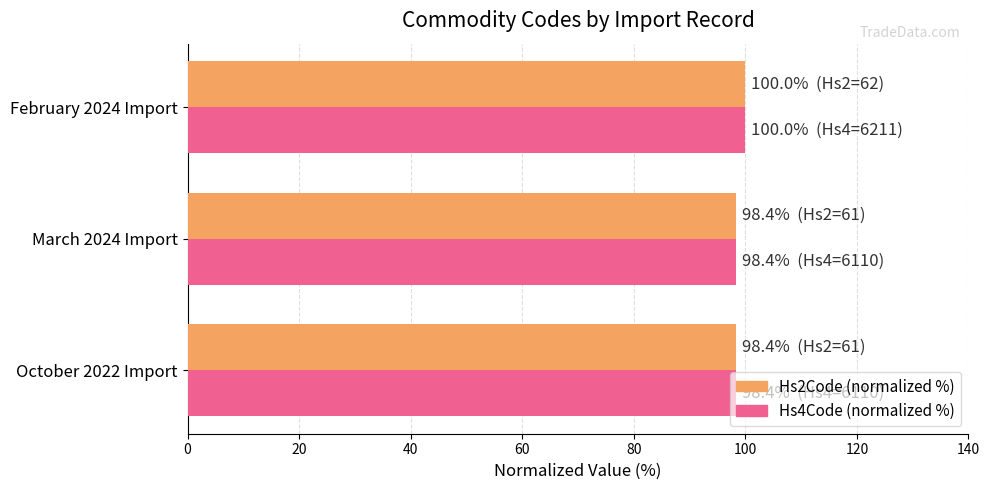

The value of Hs4Code (normalized %) at February 2024 Import is 100.0. True or false?

True